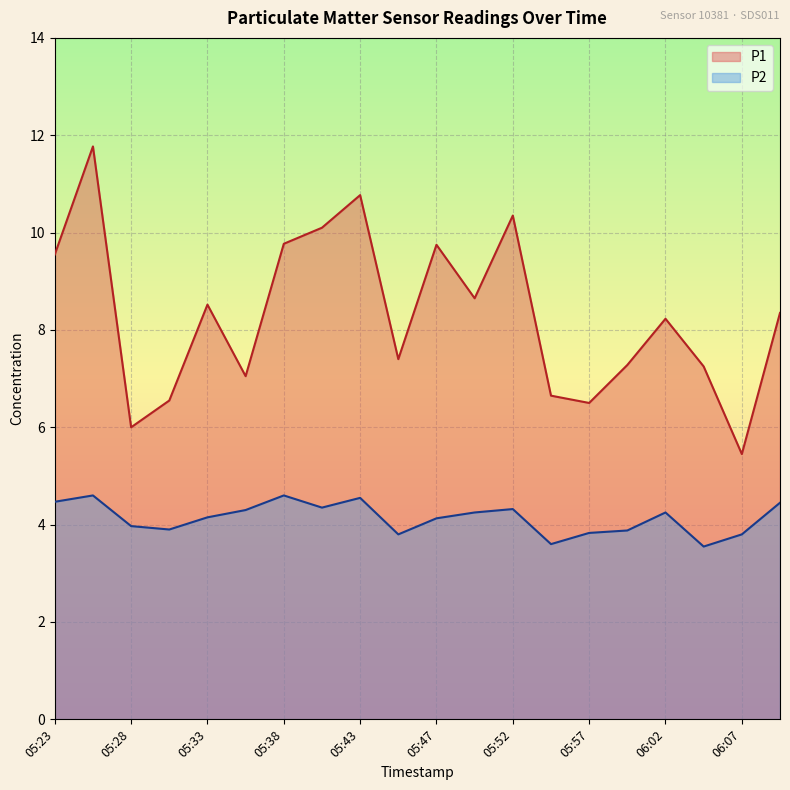

True or false: P1 and P2 intersect in this chart.

False